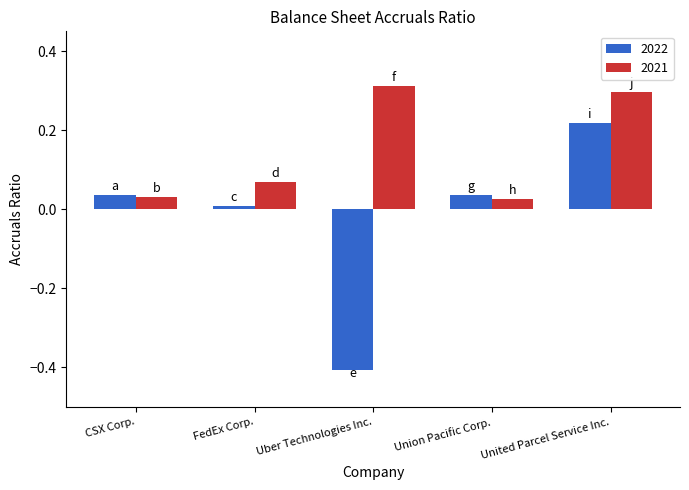

Which category has the highest value in the 2021 series?

Uber Technologies Inc.